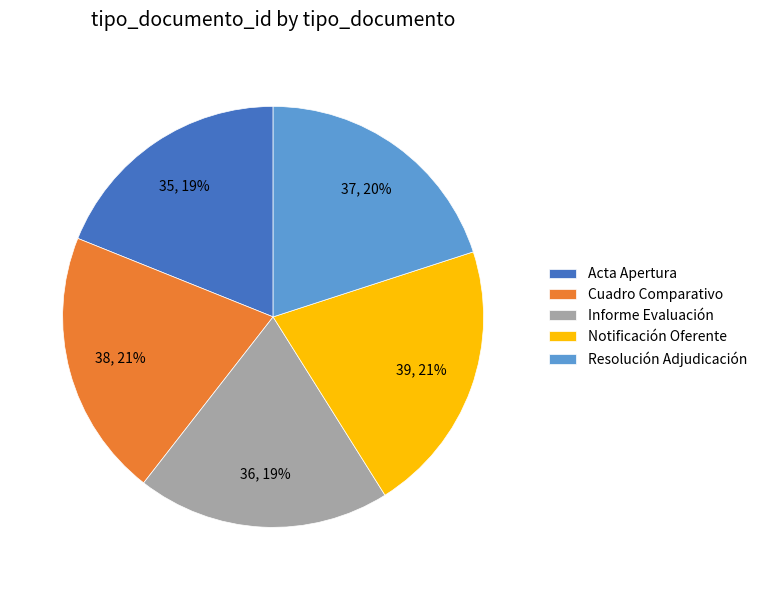

Combined, do Resolución Adjudicación and Cuadro Comparativo account for over 50%?

No